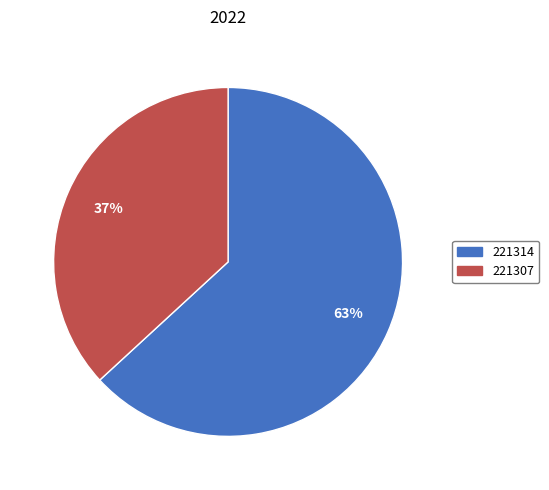

Which slice is the smallest?

221307